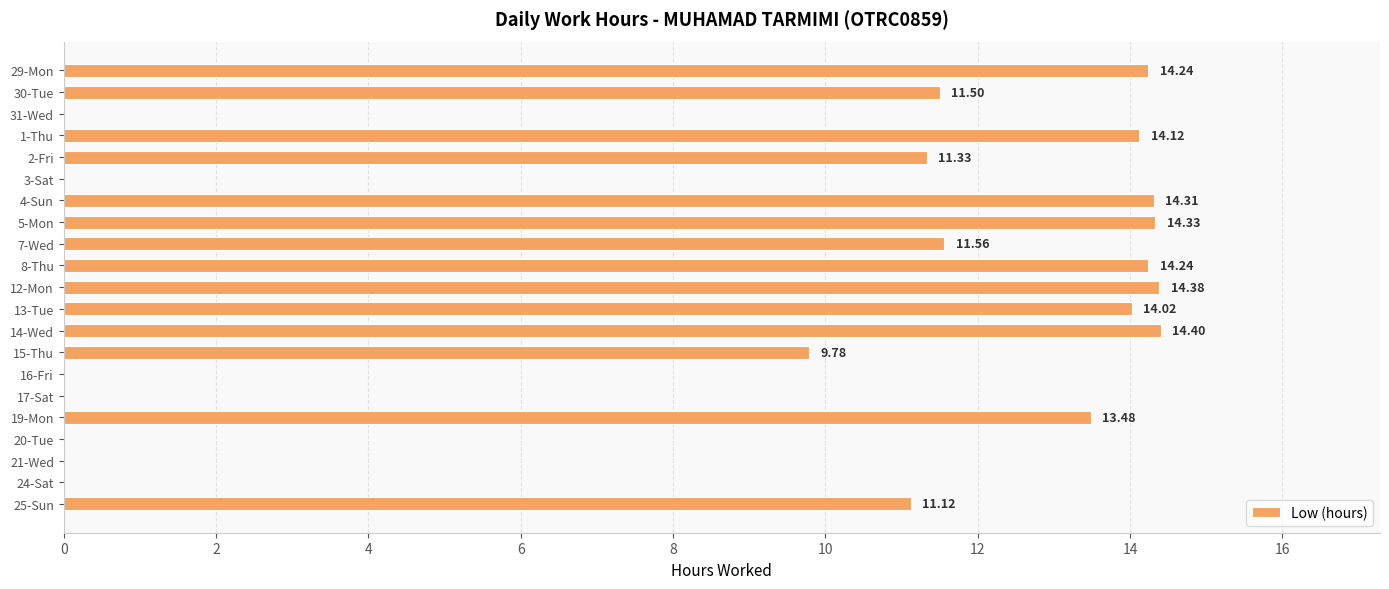

What is the sum of the values at 30-Tue and 2-Fri?

22.8